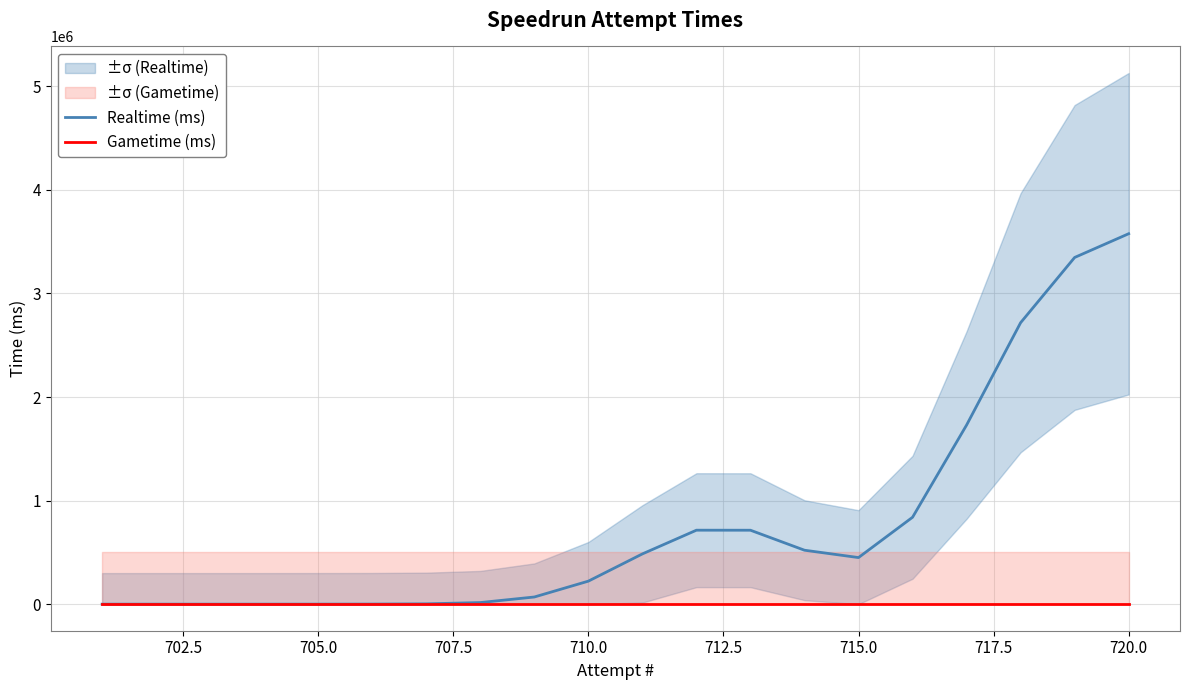

At 705.0, list the series in order from smallest to largest.

Gametime (ms), Realtime (ms)